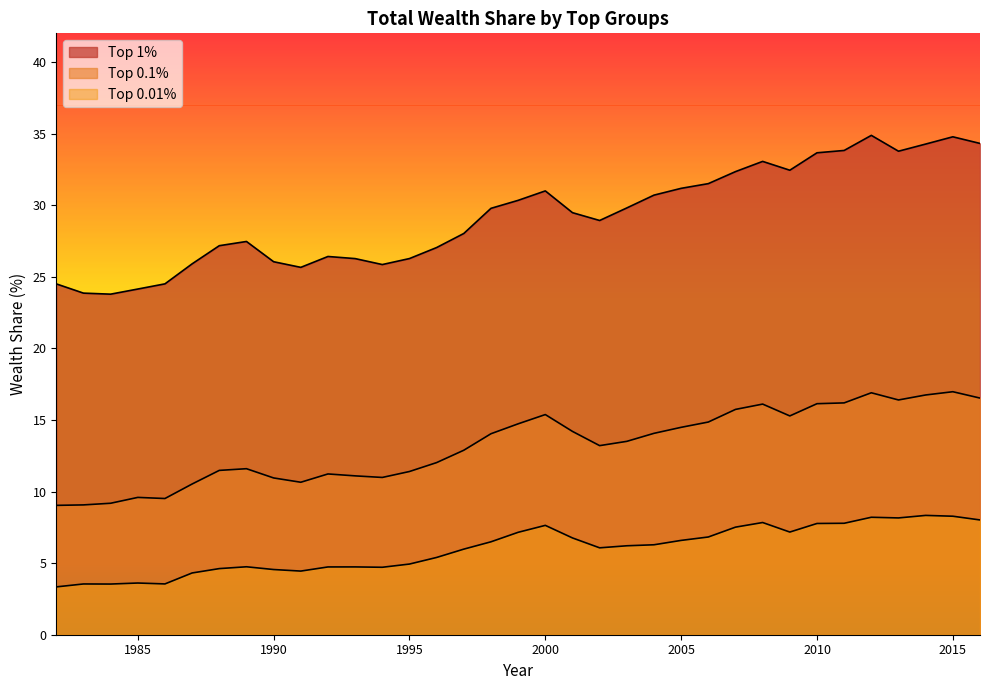

What are all the series names shown in the legend?

Top 1%, Top 0.1%, Top 0.01%